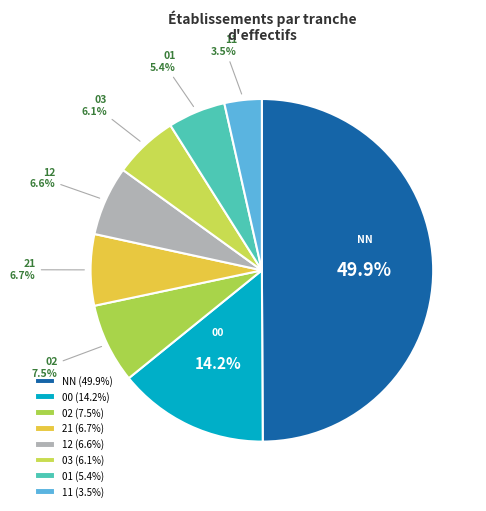

How many segments does this pie chart have?

8